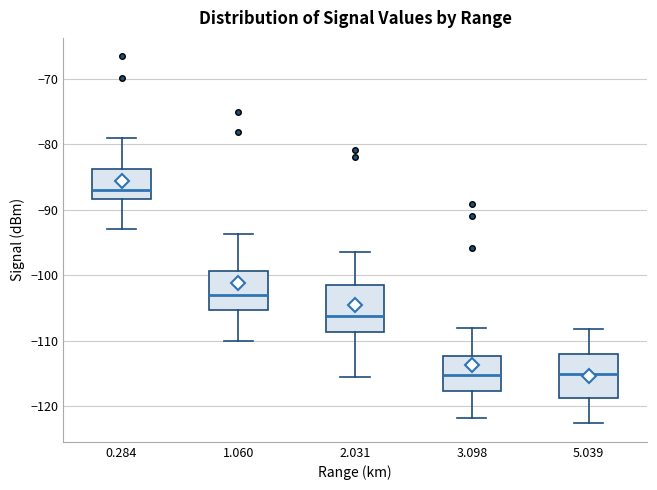

Where is the lower edge of the box at x = 3.098 on the y-axis? The values are not printed on the chart, so give them approximately, as read against the axis.

-118